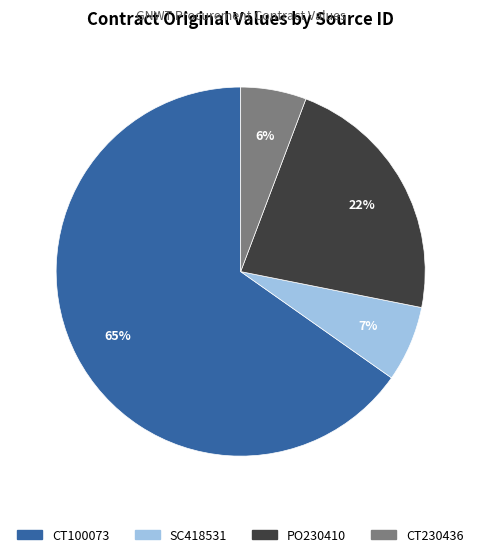

The PO230410 slice represents 13% of the pie. True or false?

False